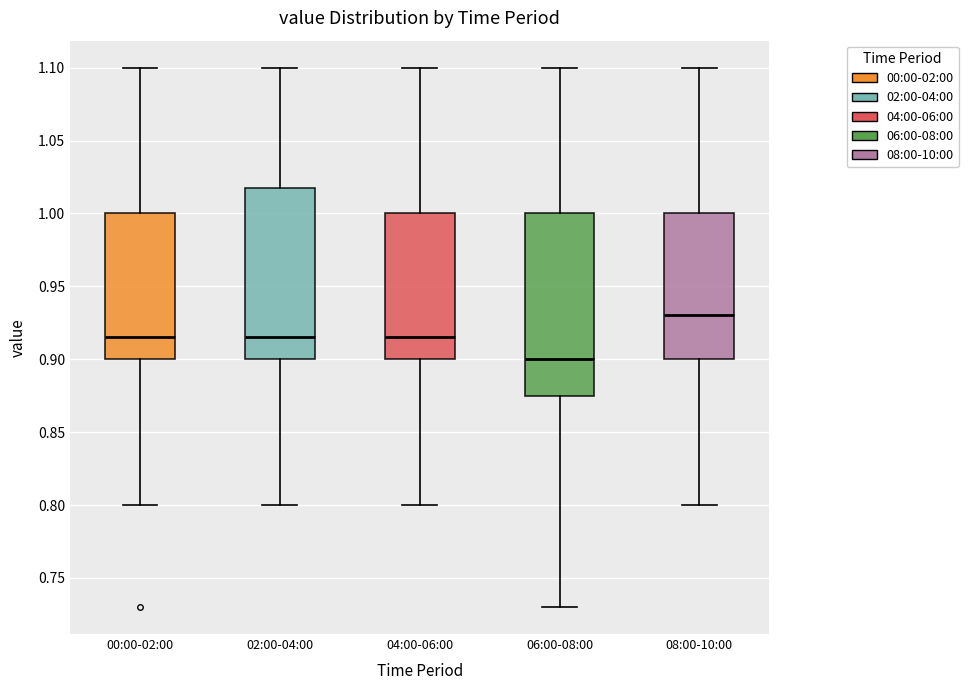

Which box's median line is the highest?

08:00-10:00